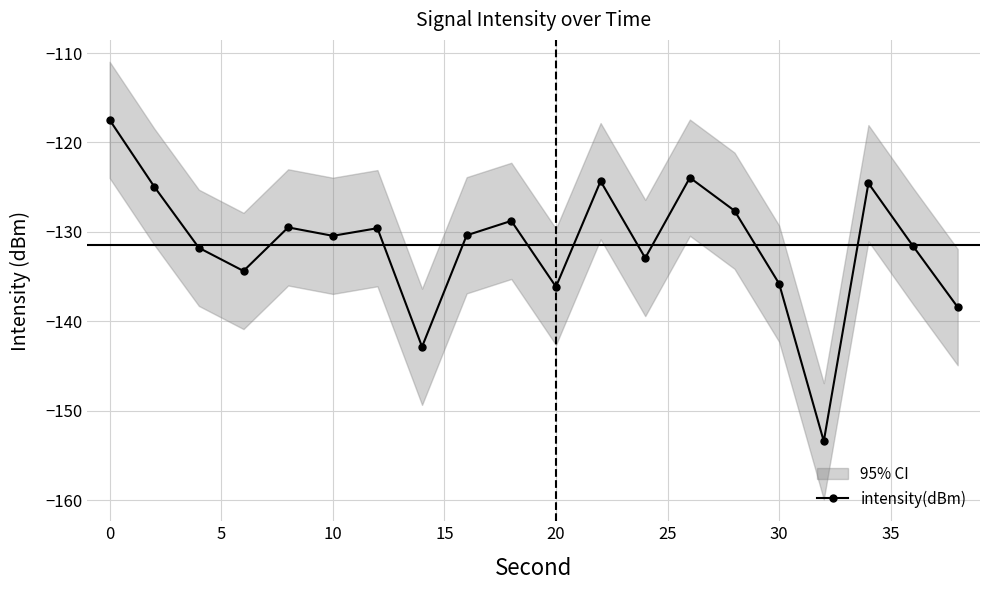

How many points are lower than both their immediate neighbors (excluding endpoints)?

6